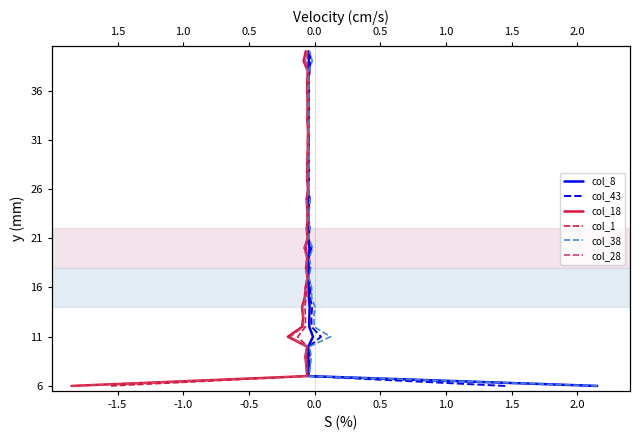

Reading left to right, transcribe all the data shown in this chart.

col_8: 0	1	2	3	4	5	6	7	8	9	10	11	12	13	14	15	16	17	18	19	20	21	22	23	24	25	26	27	28	29	30	31	32	33	34
col_43: 0	1	2	3	4	5	6	7	8	9	10	11	12	13	14	15	16	17	18	19	20	21	22	23	24	25	26	27	28	29	30	31	32	33	34
col_18: 0	1	2	3	4	5	6	7	8	9	10	11	12	13	14	15	16	17	18	19	20	21	22	23	24	25	26	27	28	29	30	31	32	33	34
col_1: 0	1	2	3	4	5	6	7	8	9	10	11	12	13	14	15	16	17	18	19	20	21	22	23	24	25	26	27	28	29	30	31	32	33	34
col_38: 0	1	2	3	4	5	6	7	8	9	10	11	12	13	14	15	16	17	18	19	20	21	22	23	24	25	26	27	28	29	30	31	32	33	34
col_28: 0	1	2	3	4	5	6	7	8	9	10	11	12	13	14	15	16	17	18	19	20	21	22	23	24	25	26	27	28	29	30	31	32	33	34